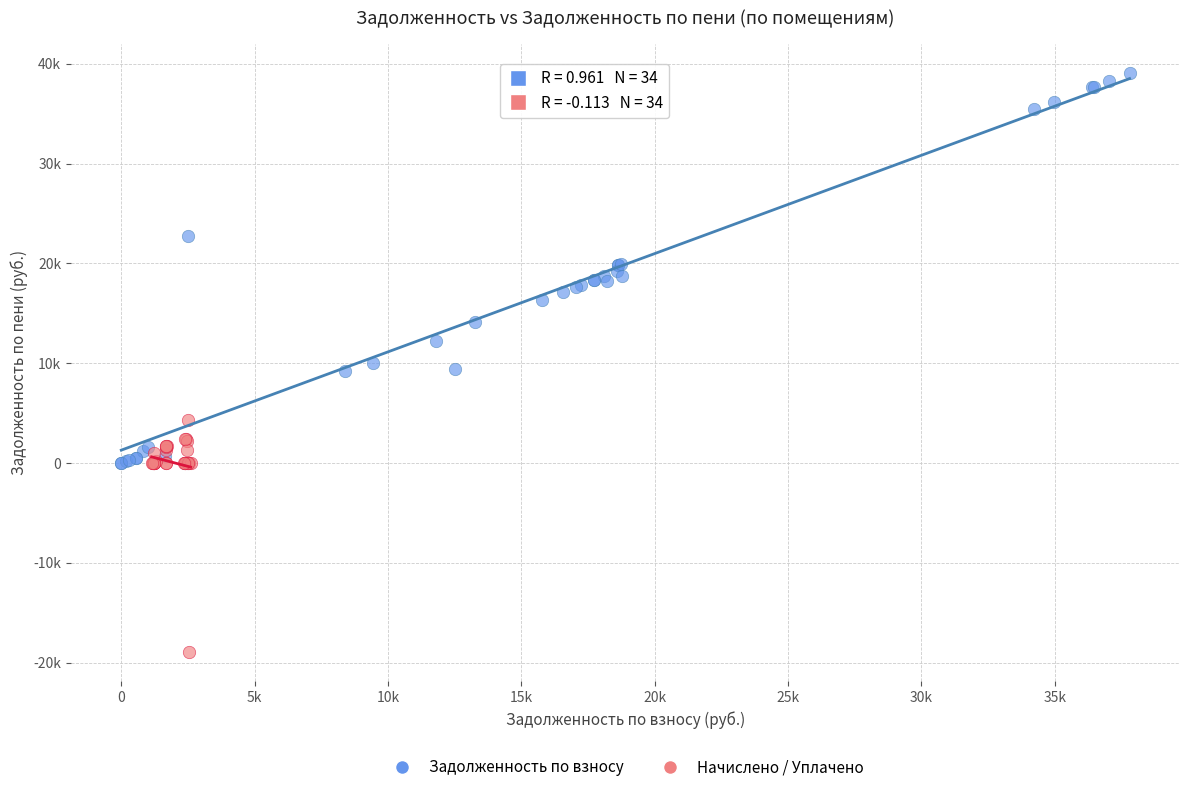

What are all the series names shown in the legend?

Задолженность по взносу, Начислено / Уплачено